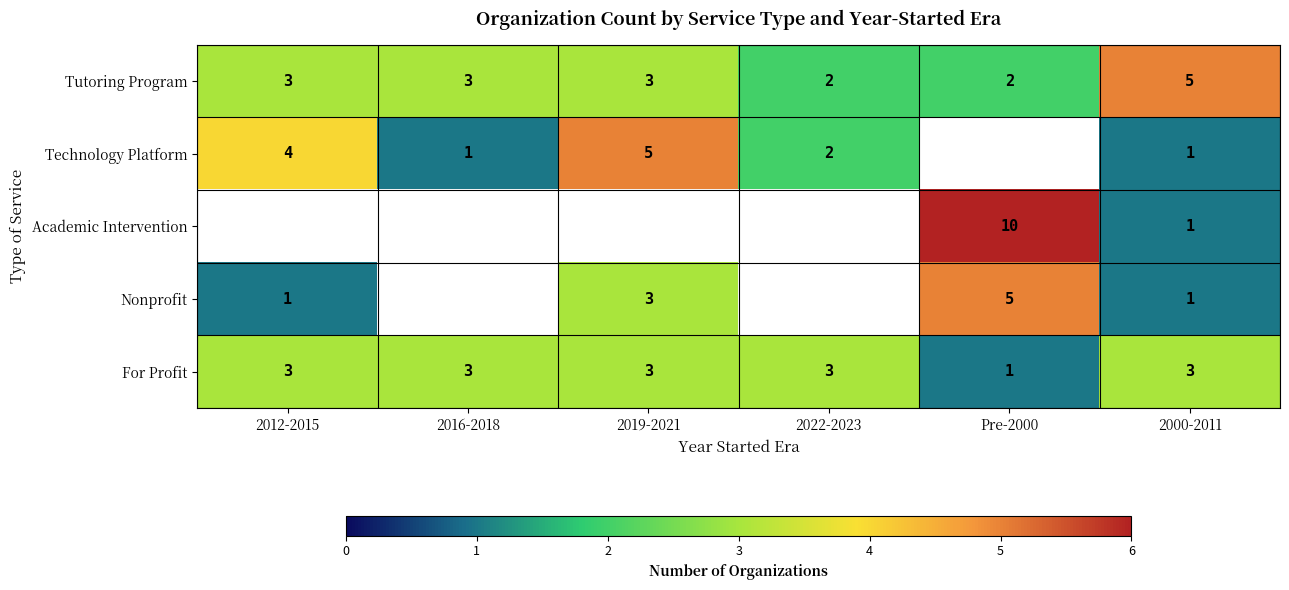

What is the total value across all series at 2000-2011?

11